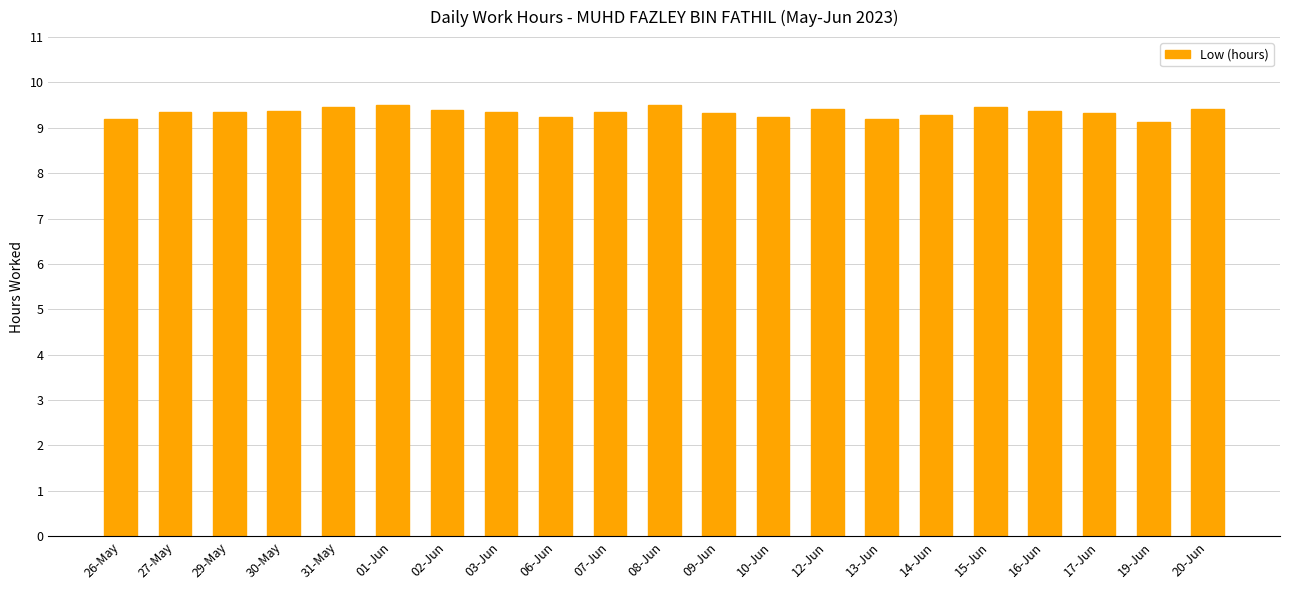

What is the maximum value shown in the chart?

9.5